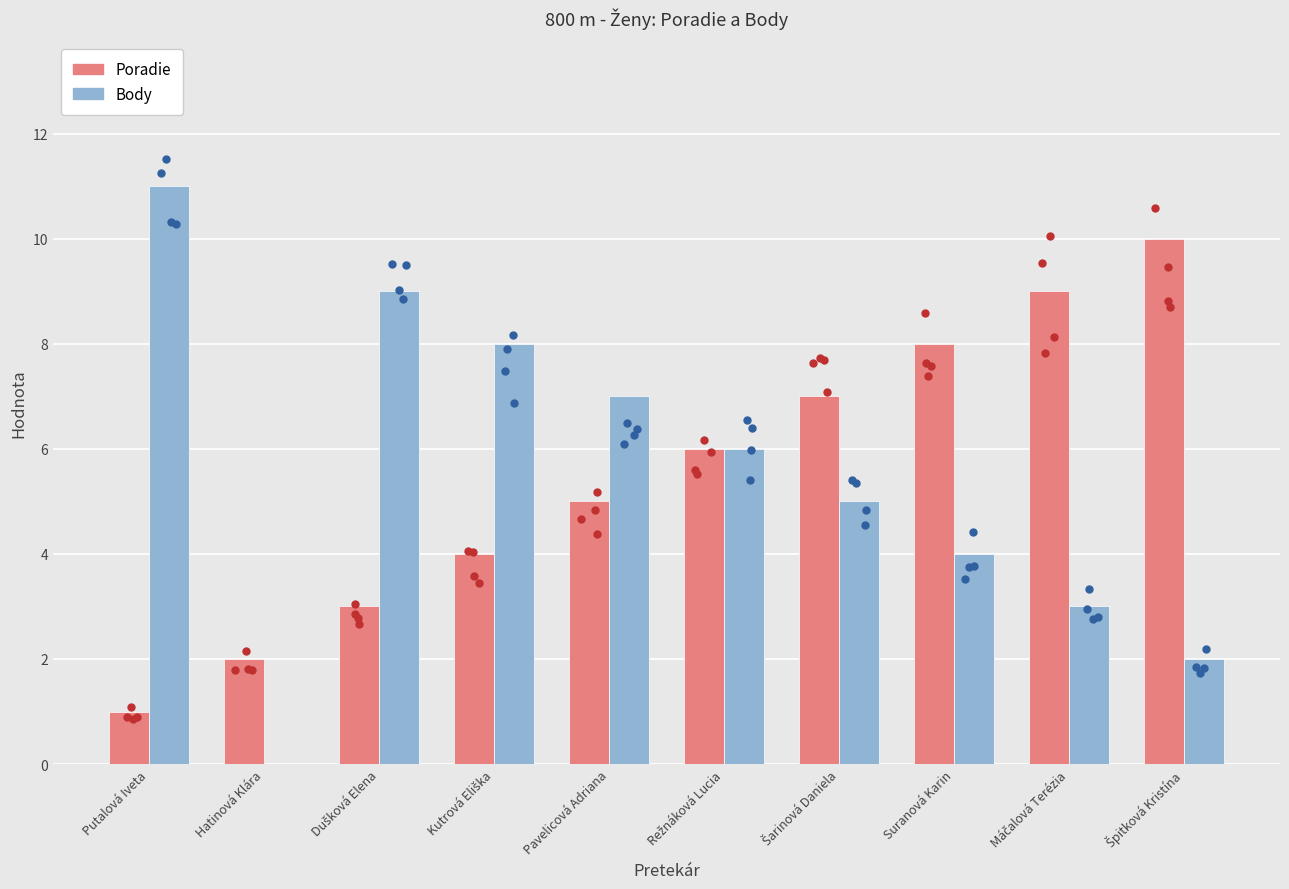

What are all the series names shown in the legend?

Poradie, Body